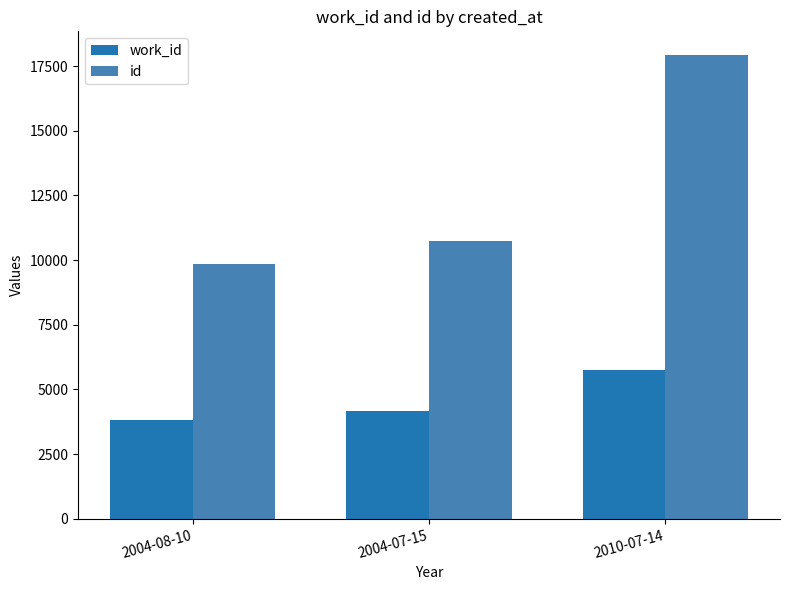

Rank the series at 2004-07-15 from lowest to highest value.

work_id, id